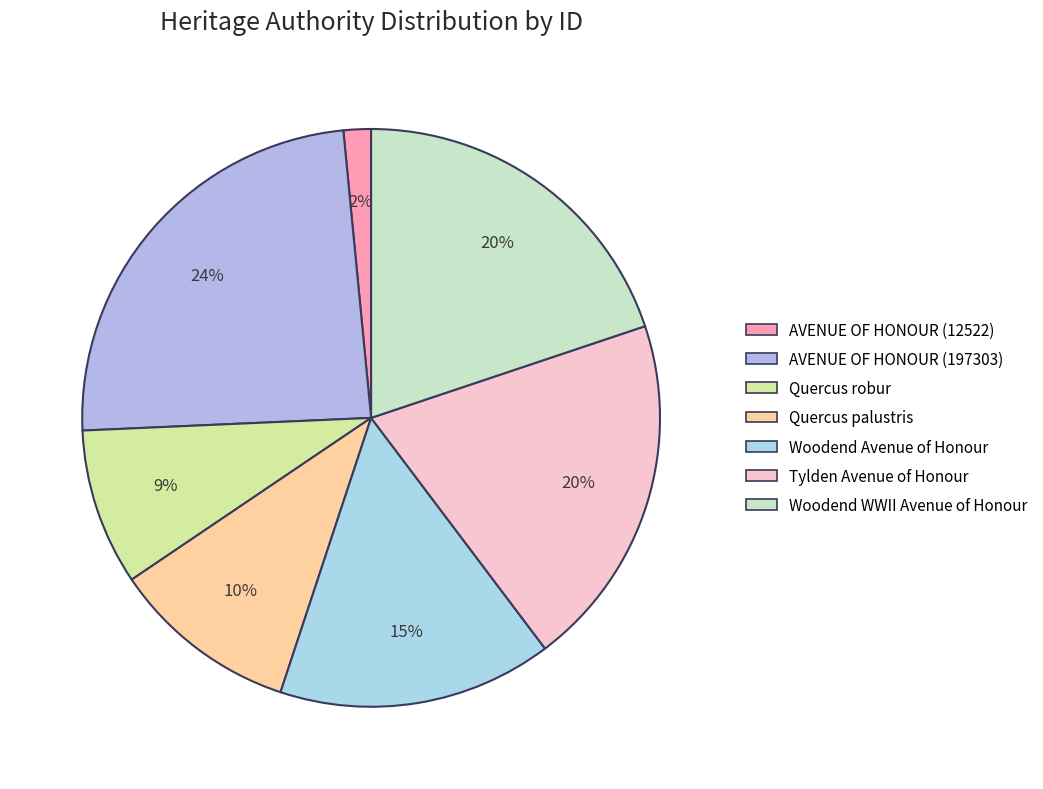

How many segments does this pie chart have?

7